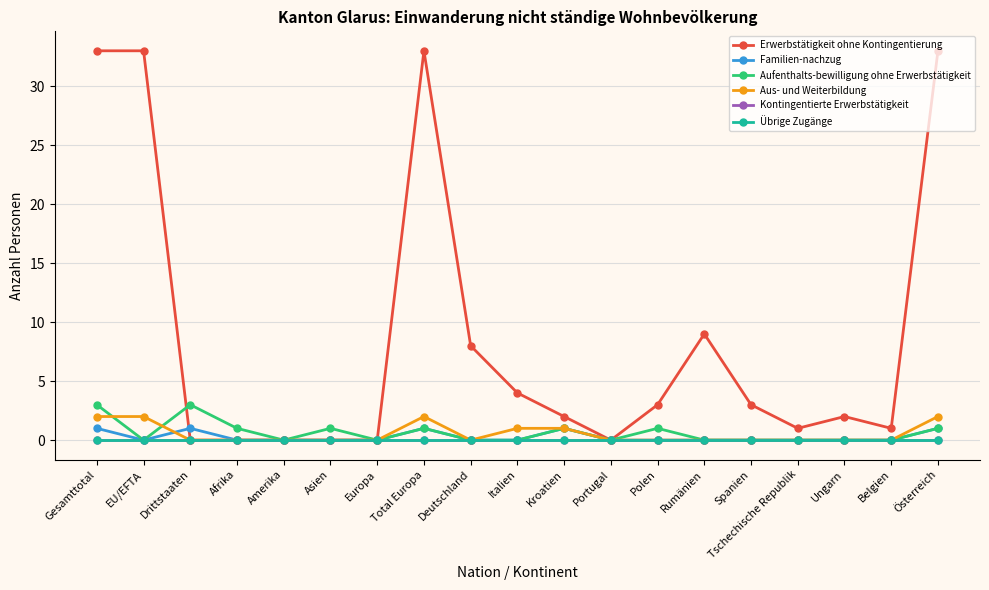

The Erwerbstätigkeit ohne Kontingentierung series shows 33 at EU/EFTA. True or false?

True